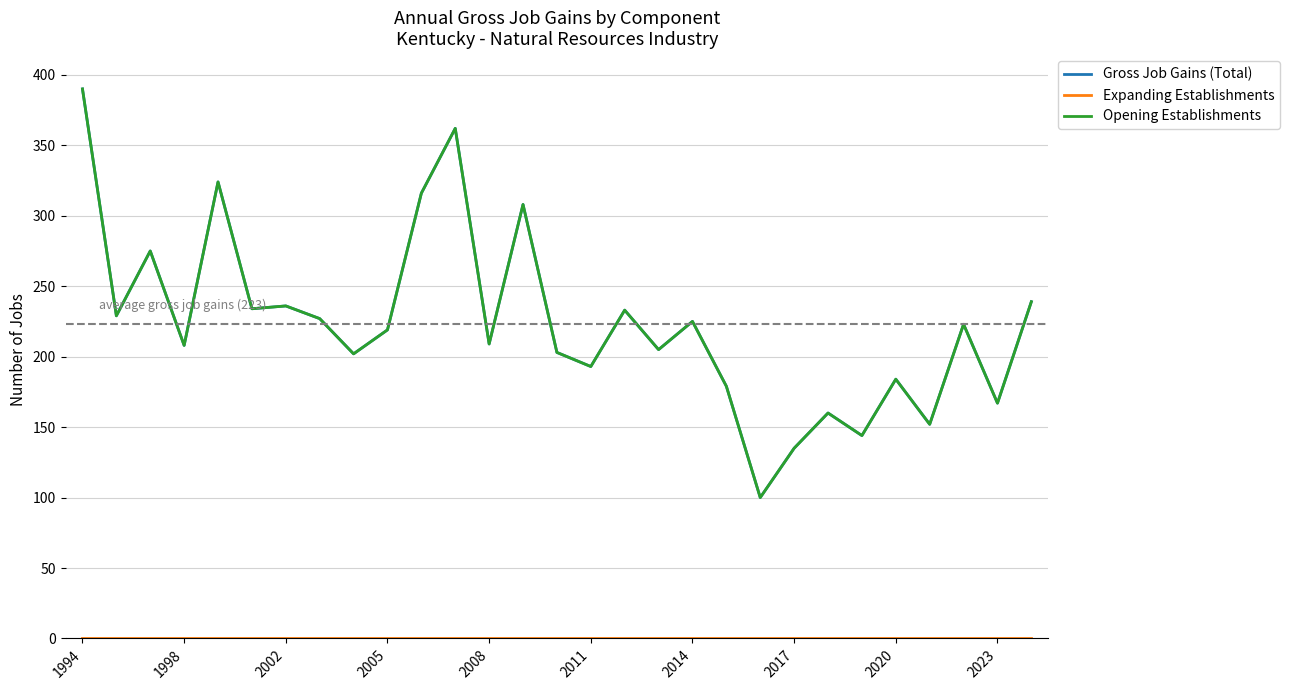

Does the chart display data point markers on the line(s)?

No